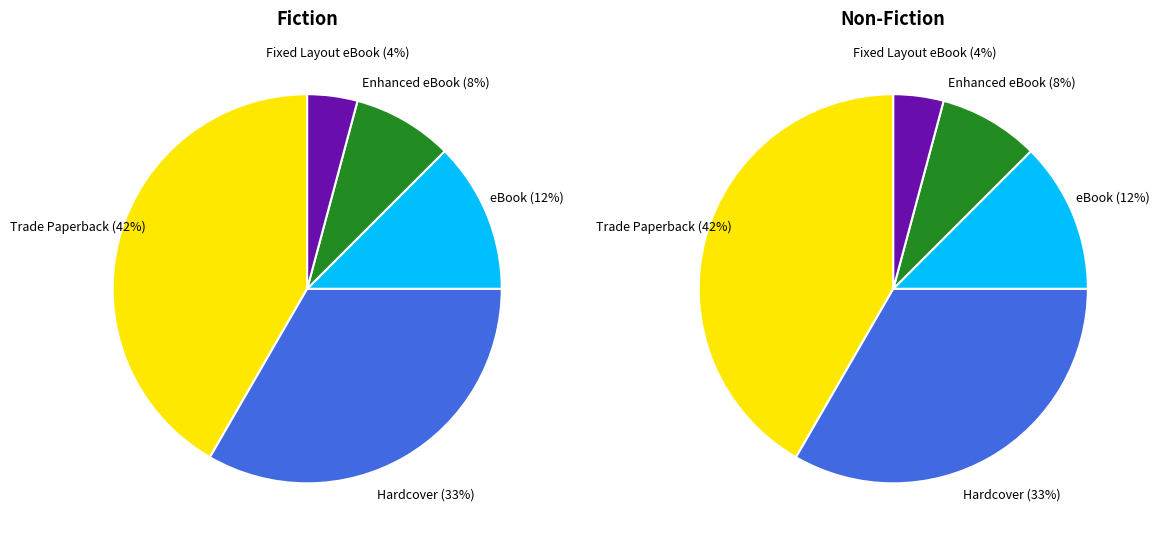

How many segments does this pie chart have?

5